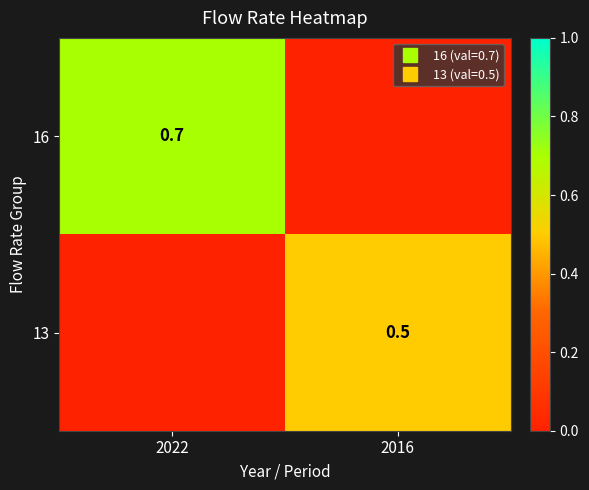

What is the sum of all 13 values?

0.5